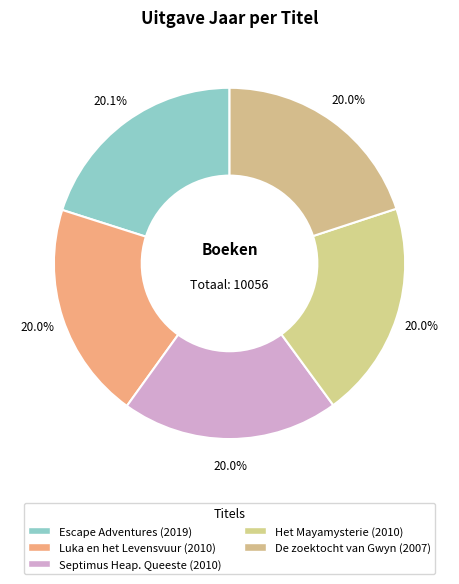

Is Septimus Heap. Queeste the majority of the pie?

No